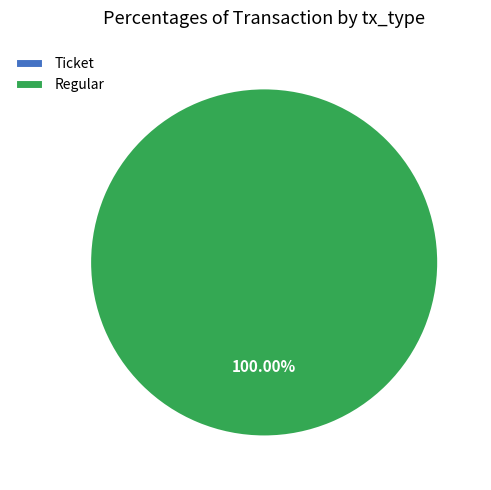

Count the number of slices in the pie.

2